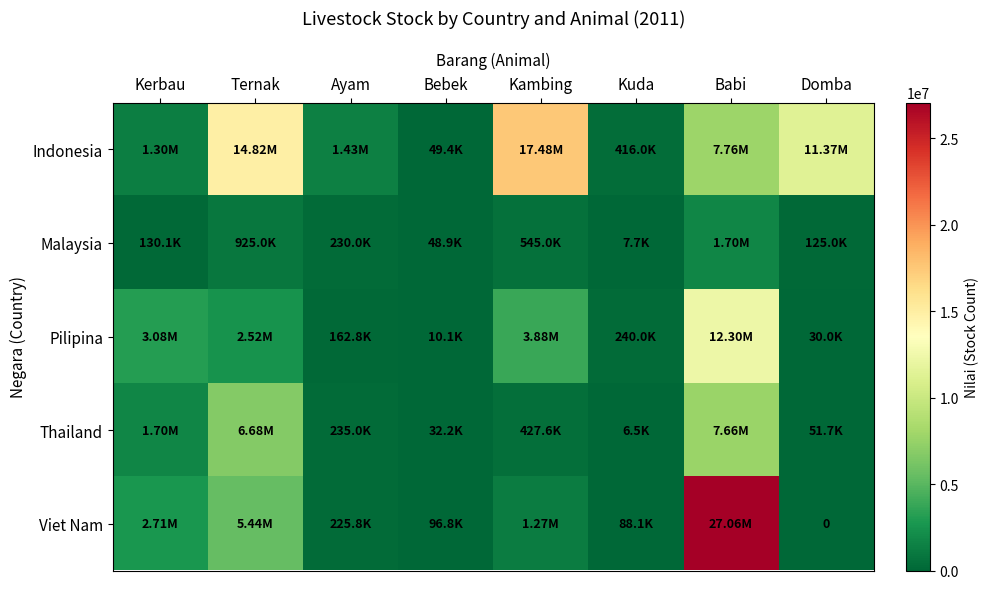

List the series in order of their peak value, highest first.

Viet Nam, Indonesia, Pilipina, Thailand, Malaysia